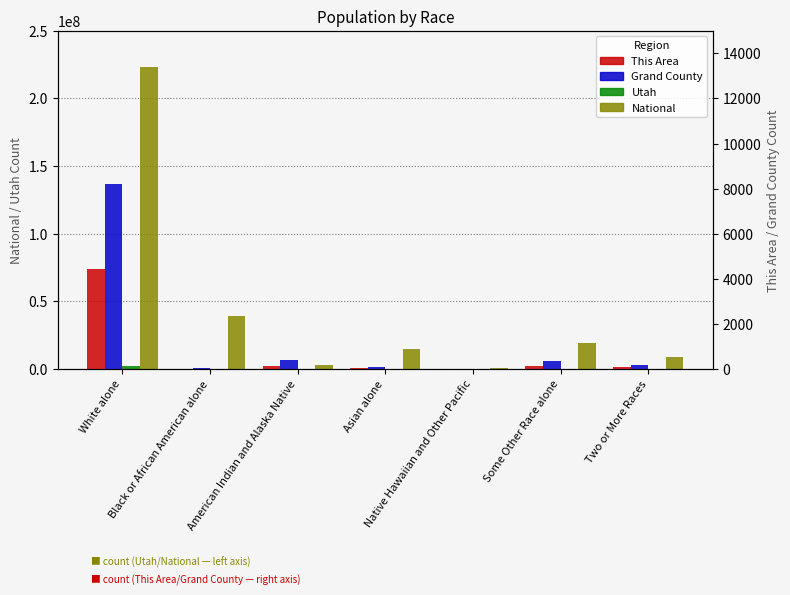

What is the difference between the This Area values at White alone and Two or More Races?

4325